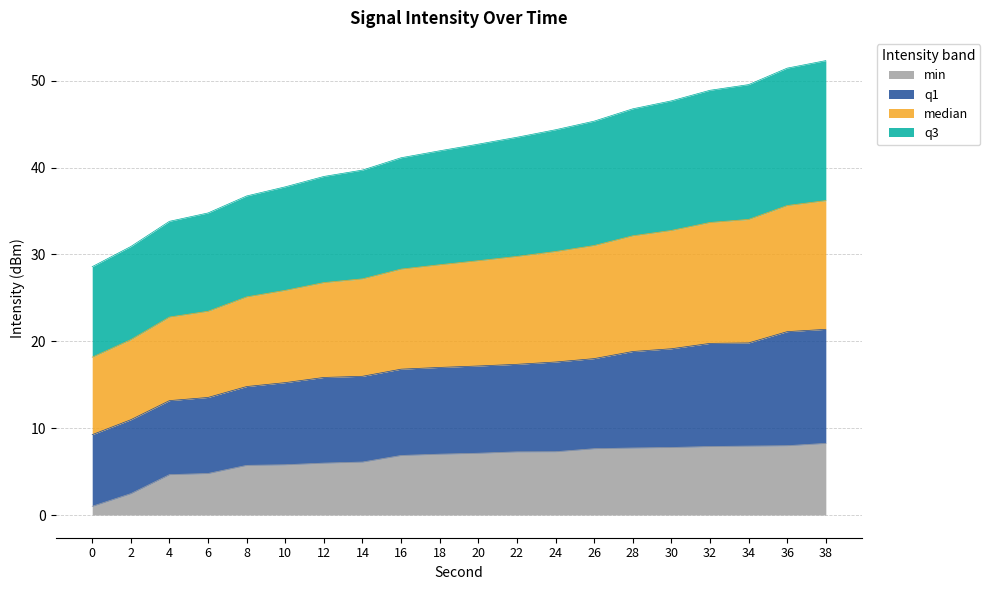

Which series changed the most between 20 and 28?

intensity_median